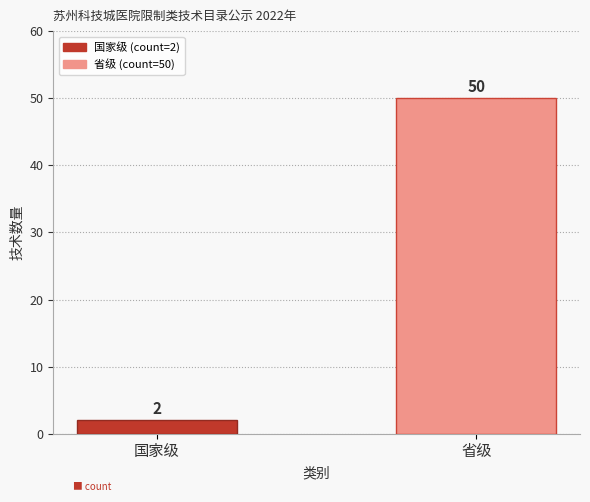

What is the maximum value shown in the chart?

50